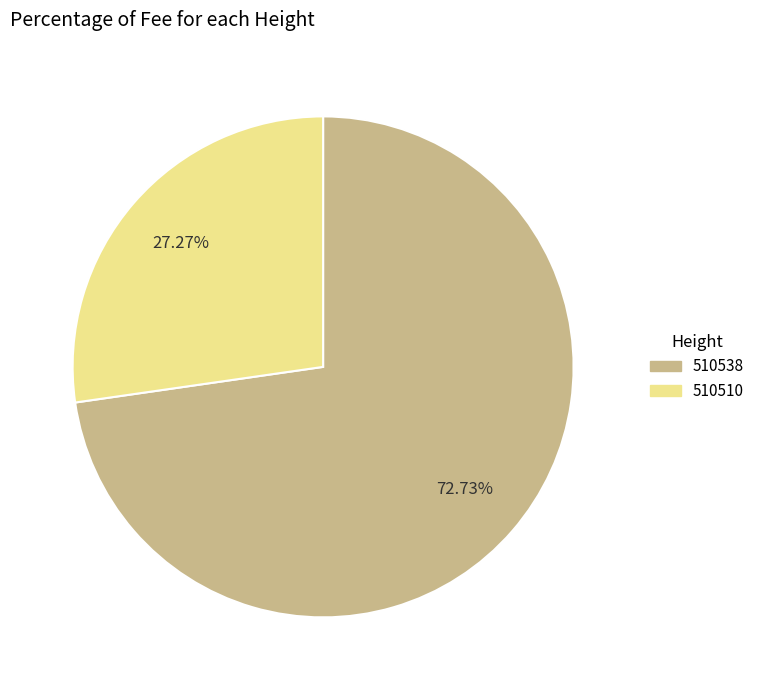

To the nearest percent, what is the difference between the 510538 and 510510 slice percentages?

45%